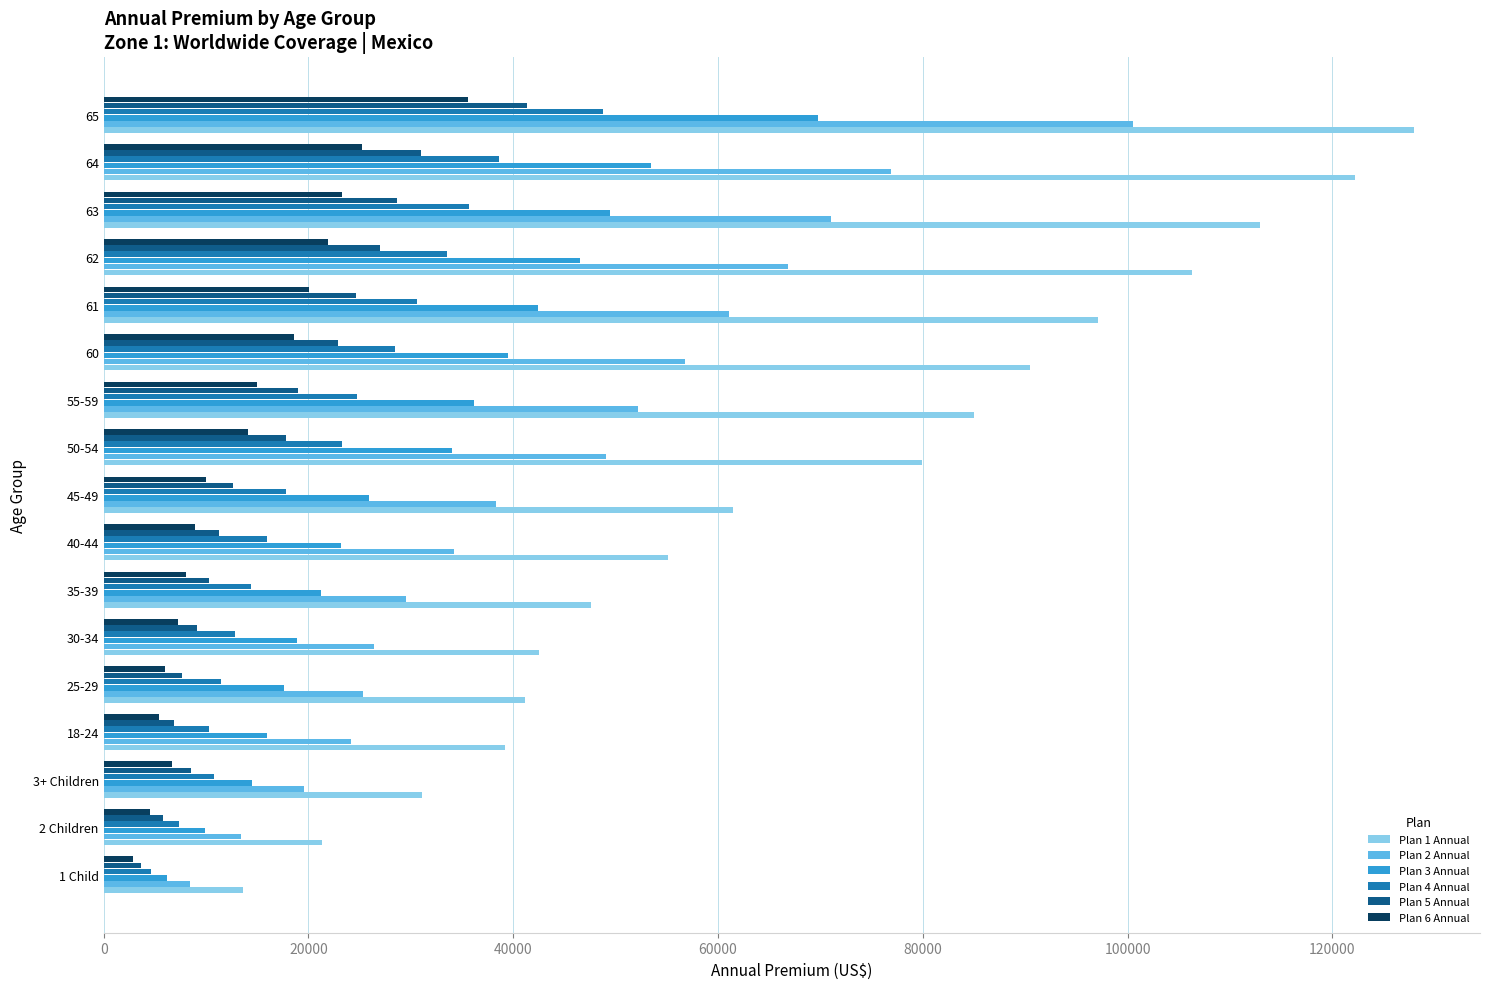

The value of Plan 2 Annual at 61 is 61035. True or false?

True